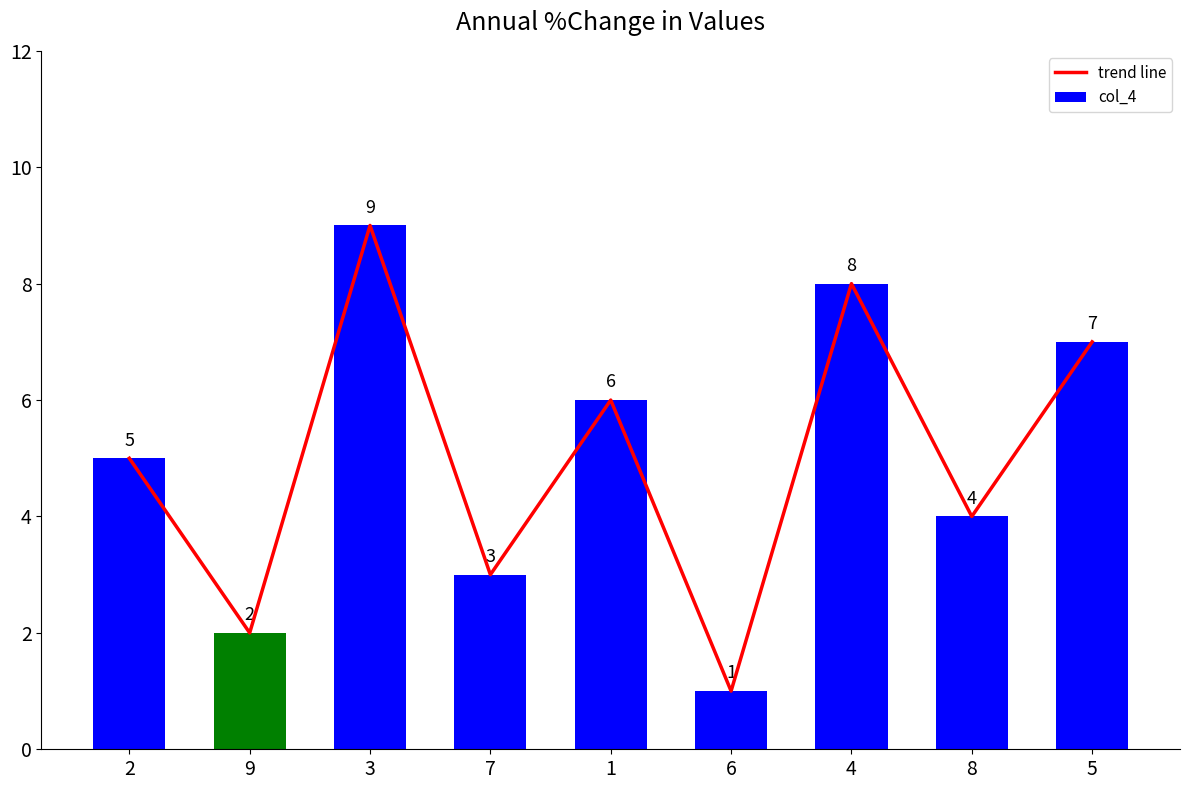

True or false: trend line has a value of 2 at 6.

False